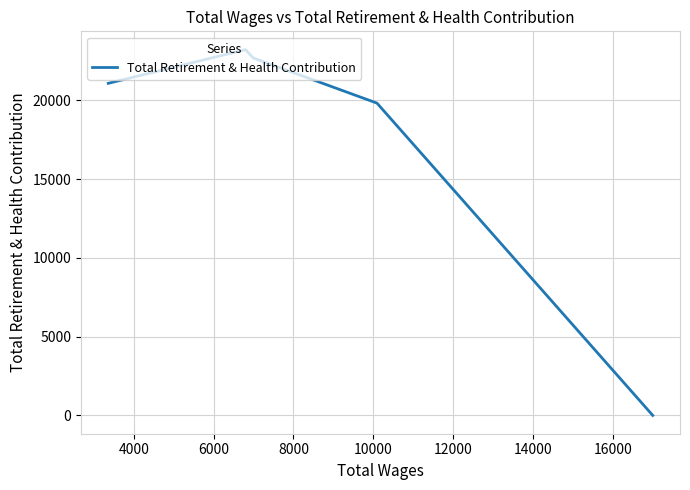

True or false: the data has more than 1 interior local peaks.

False